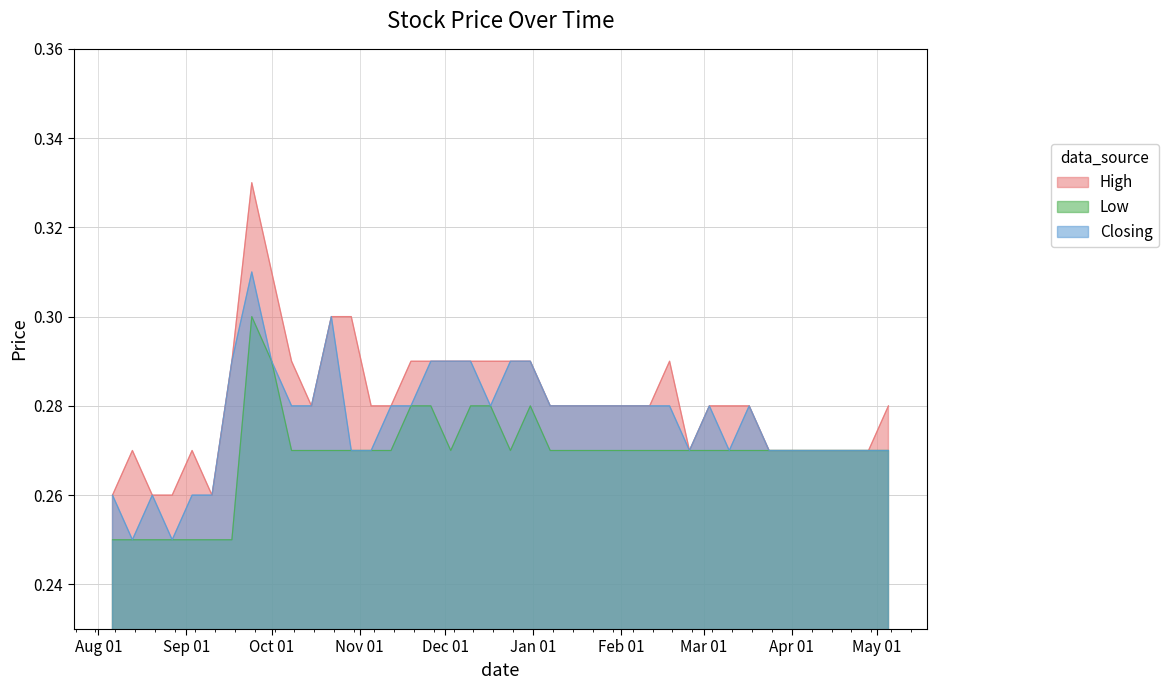

Is it true that Closing equals 0.1 at 07/04/2024?

False